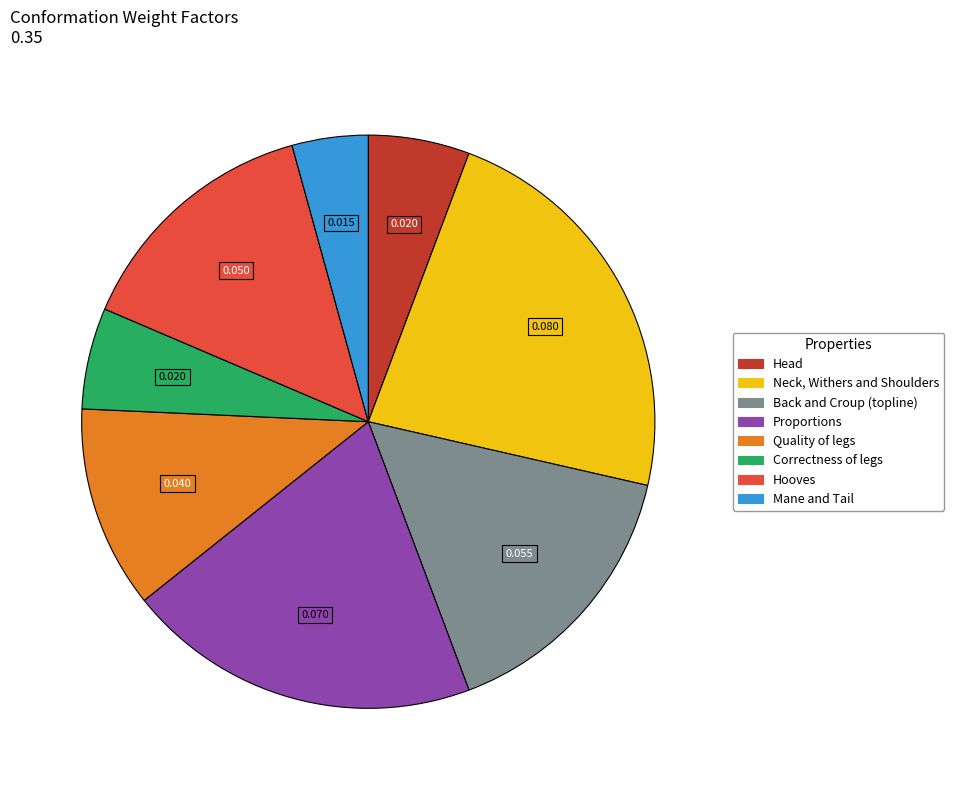

Which slice is the largest?

Neck, Withers and Shoulders